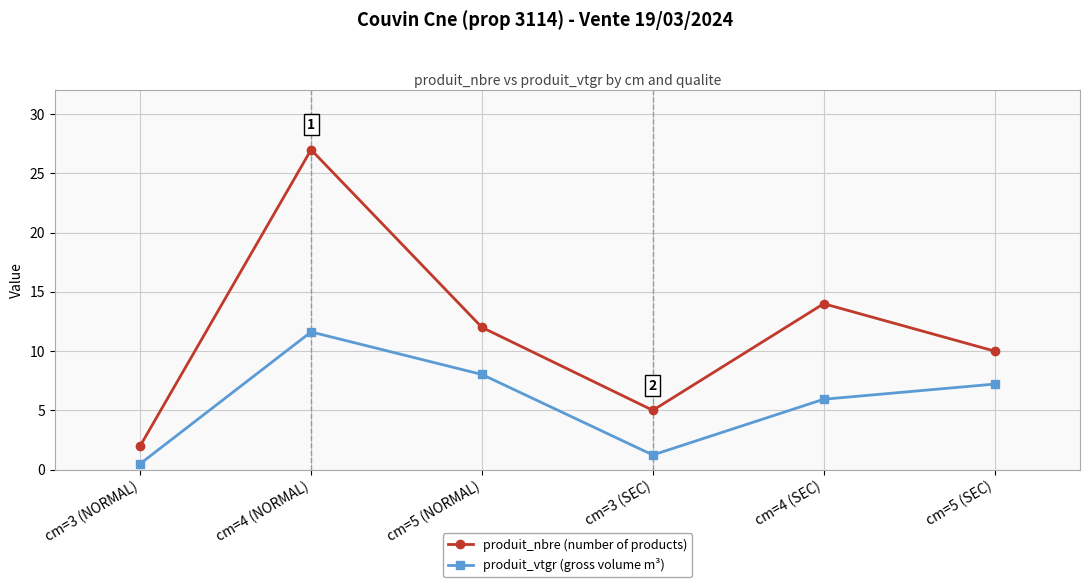

Does the chart display data point markers on the line(s)?

Yes